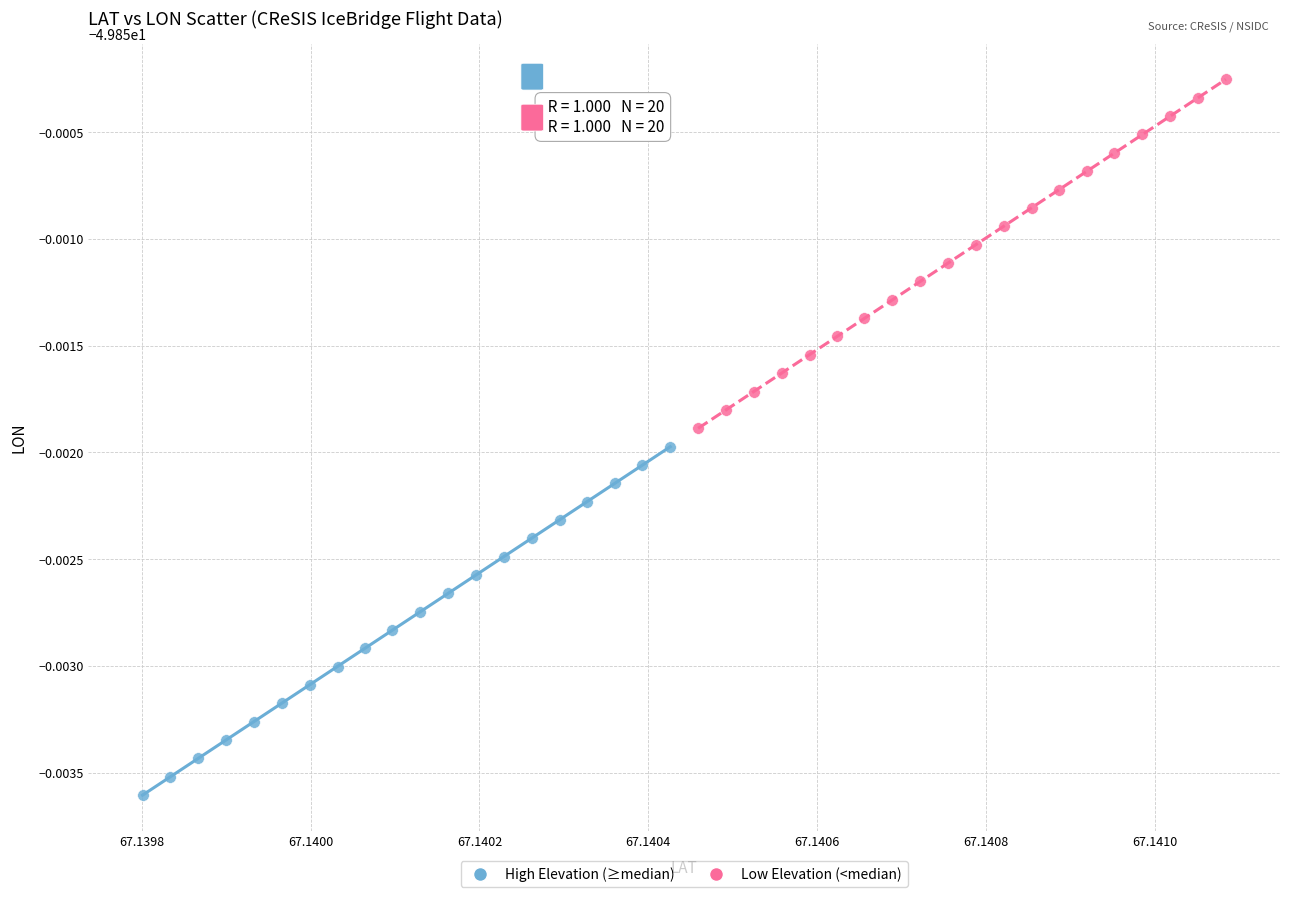

Which series reaches the maximum Y coordinate?

Low Elevation (<median)